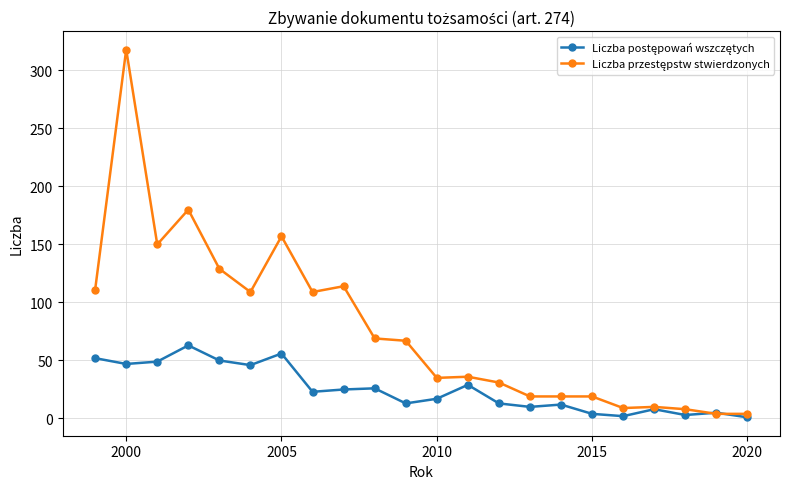

What is the greatest value displayed?

318